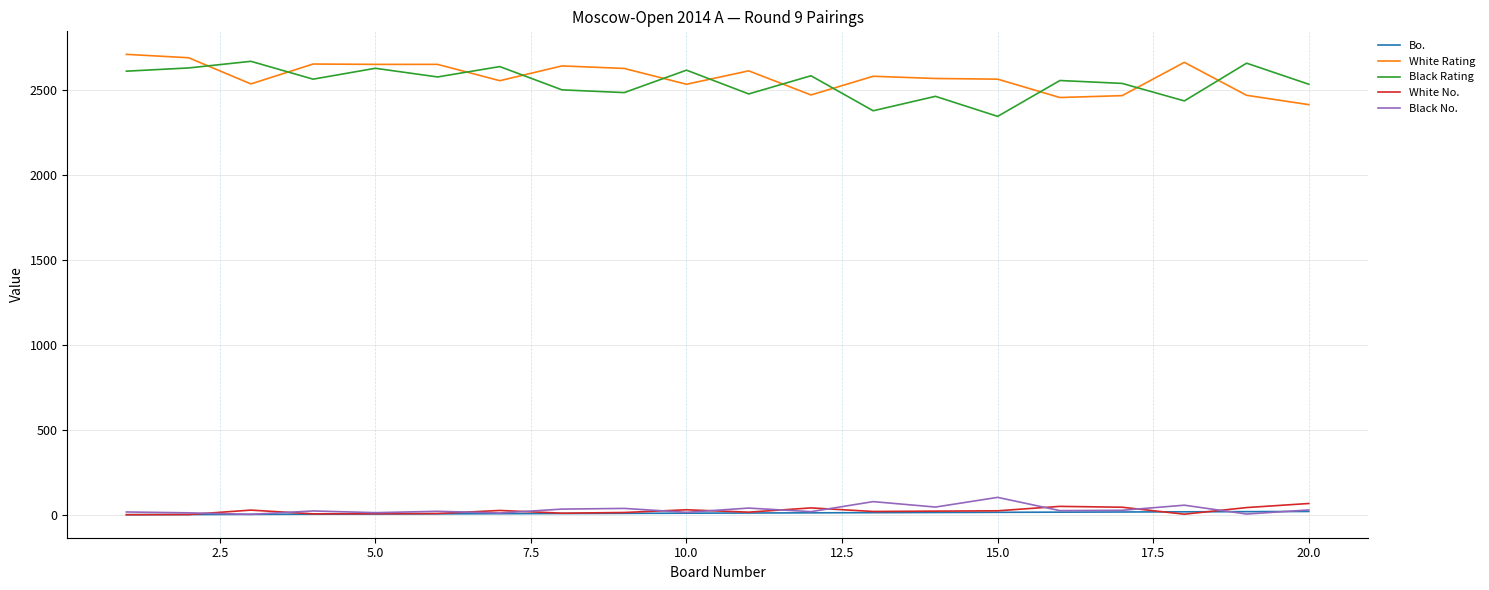

True or false: Bo. and Black Rating intersect in this chart.

False